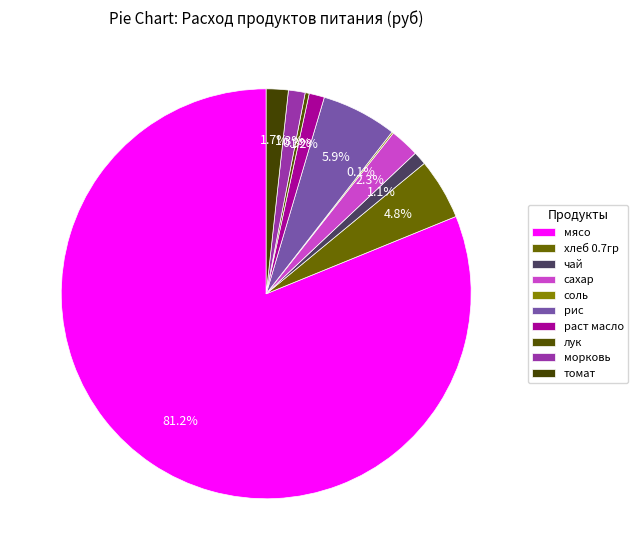

To the nearest percent, what percentage of the pie is сахар?

2%